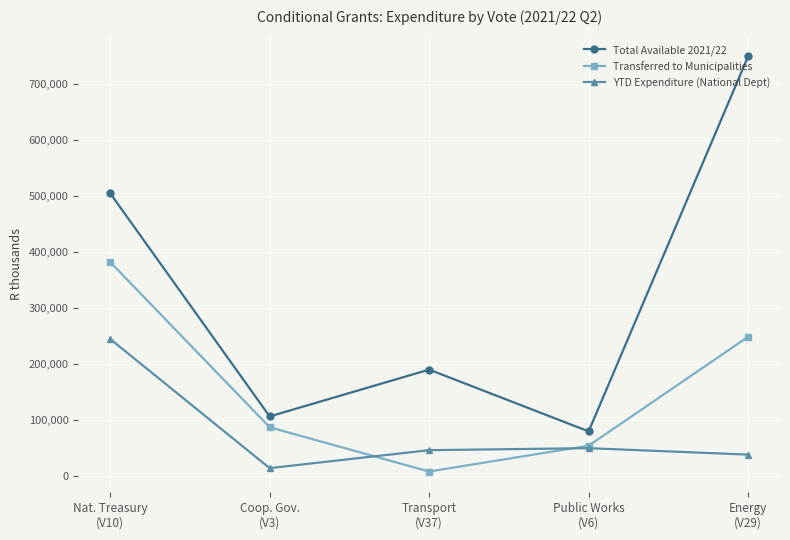

At which label does YTD Expenditure (National Dept) first exceed 46239?

Nat. Treasury
(V10)